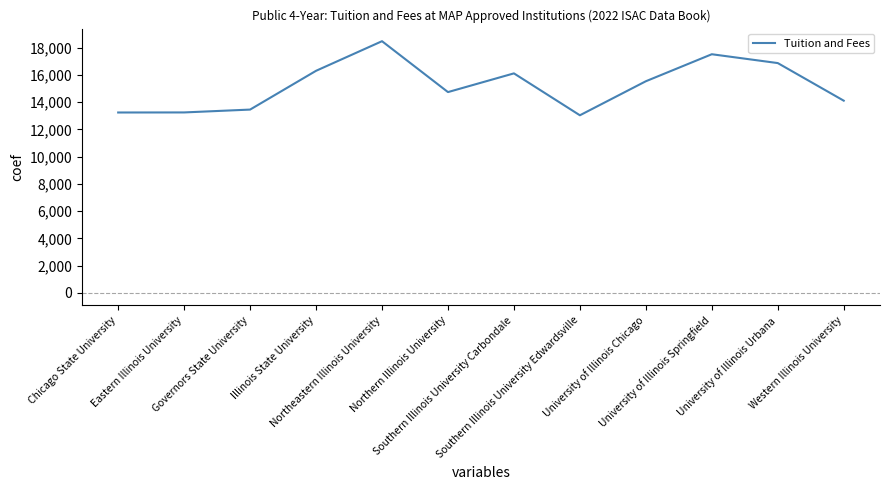

At which label does the data first exceed 15532?

Illinois State University